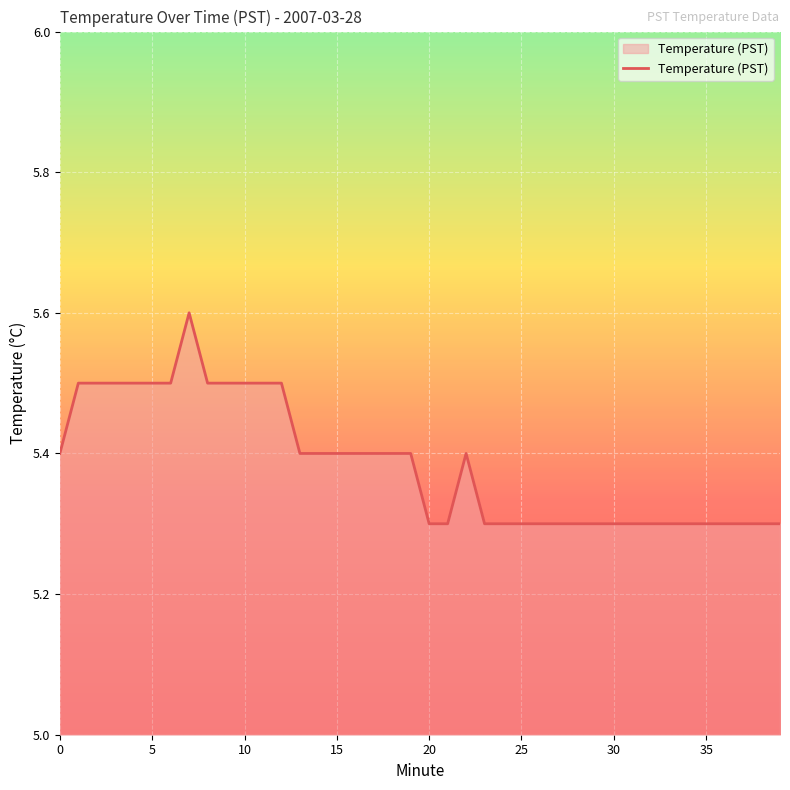

What is the maximum value shown in the chart?

5.6